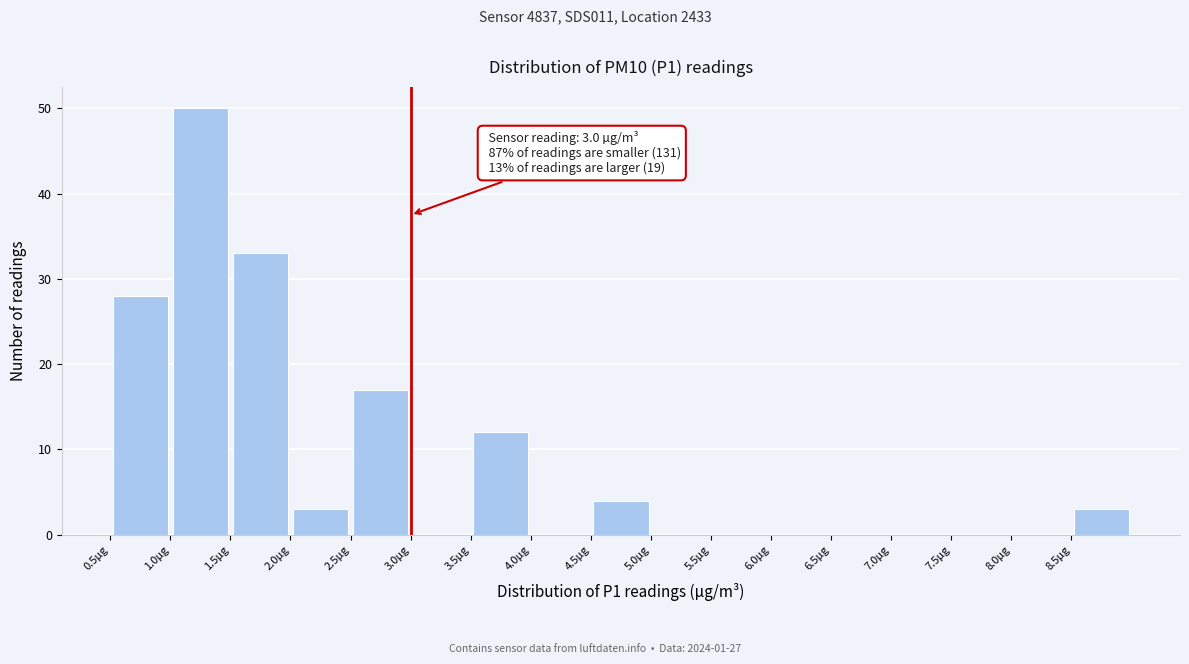

Over which range of the x-axis is the bar tallest?

1.0 to 1.5